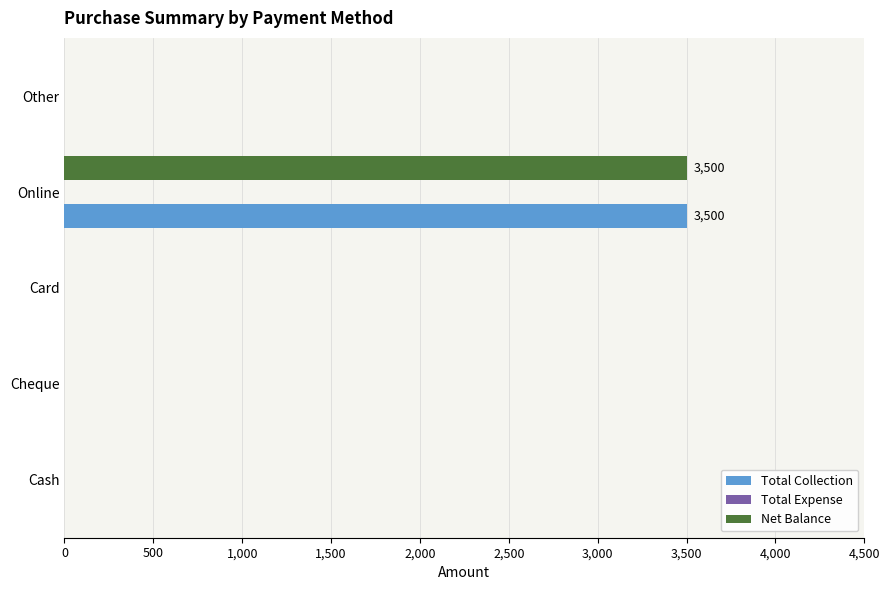

What is the sum of all Net Balance values?

3500